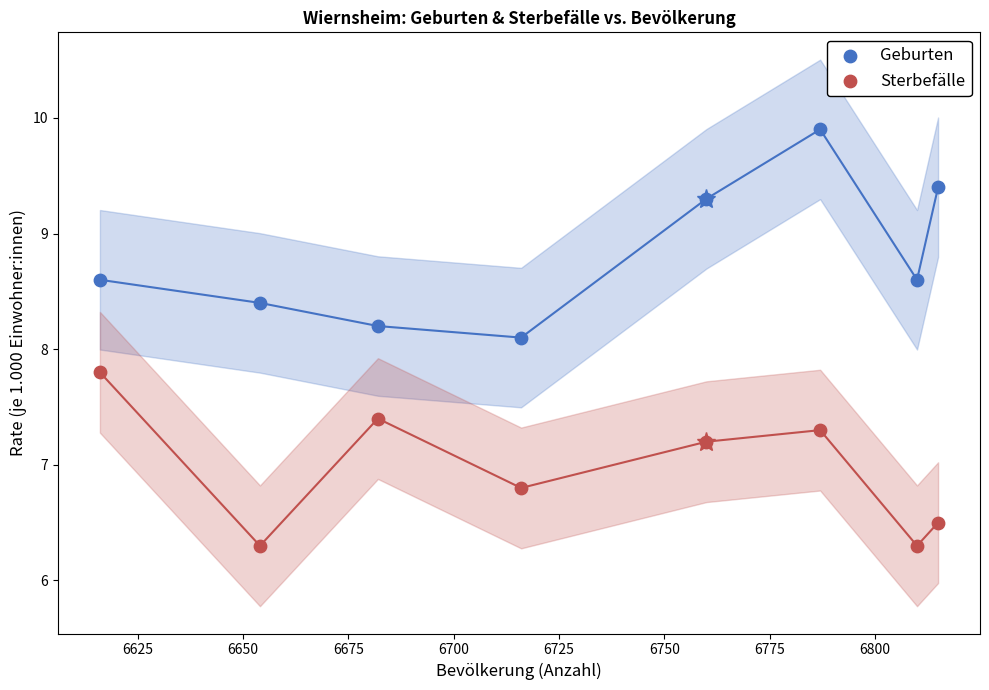

Across all data points, what is the range of Y values (max minus min)?

3.6